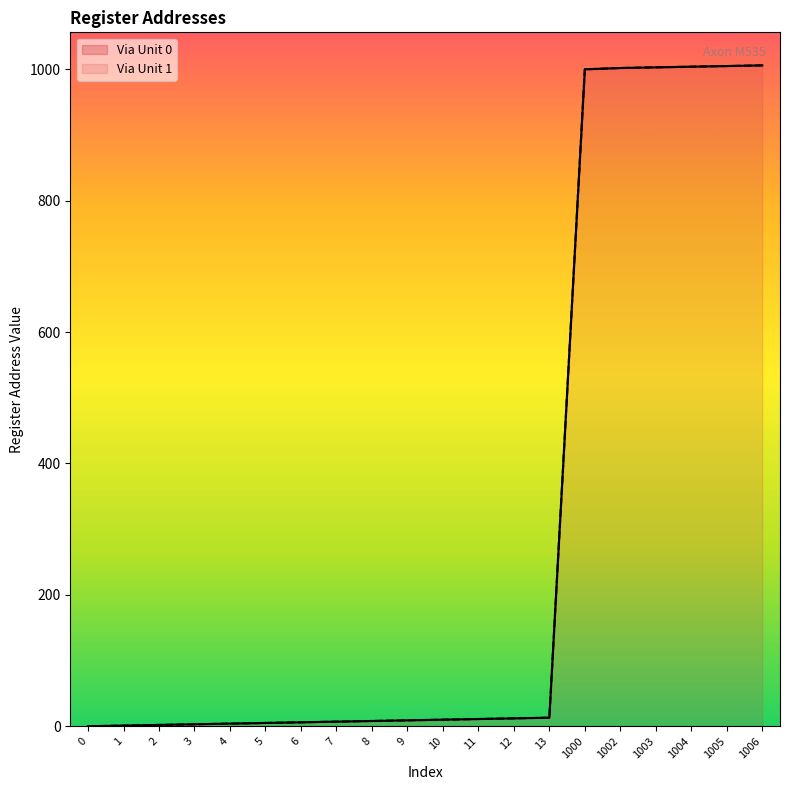

Reading left to right, extract all data points from this chart.

Via Unit 0: 0=0	1=1	2=2	3=3	4=4	5=5	6=6	7=7	8=8	9=9	10=10	11=11	12=12	13=13	1000=1000	1002=1002	1003=1003	1004=1004	1005=1005	1006=1006
Via Unit 1: 0=0	1=1	2=2	3=3	4=4	5=5	6=6	7=7	8=8	9=9	10=10	11=11	12=12	13=13	1000=1000	1002=1002	1003=1003	1004=1004	1005=1005	1006=1006